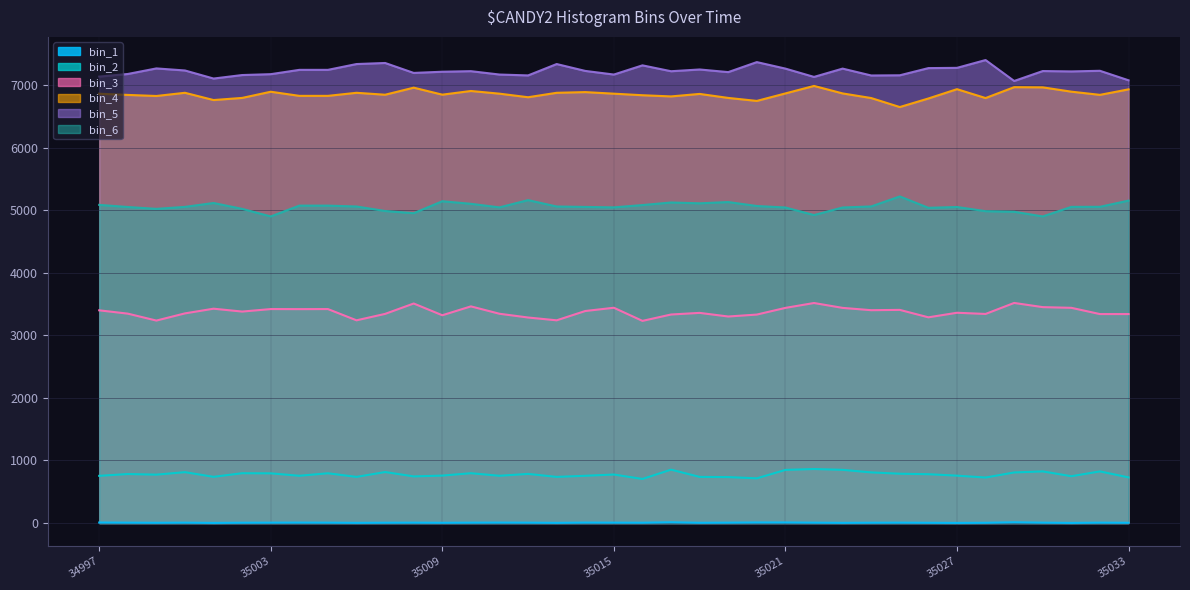

Where does the bin_2 series first go above 775?

34998